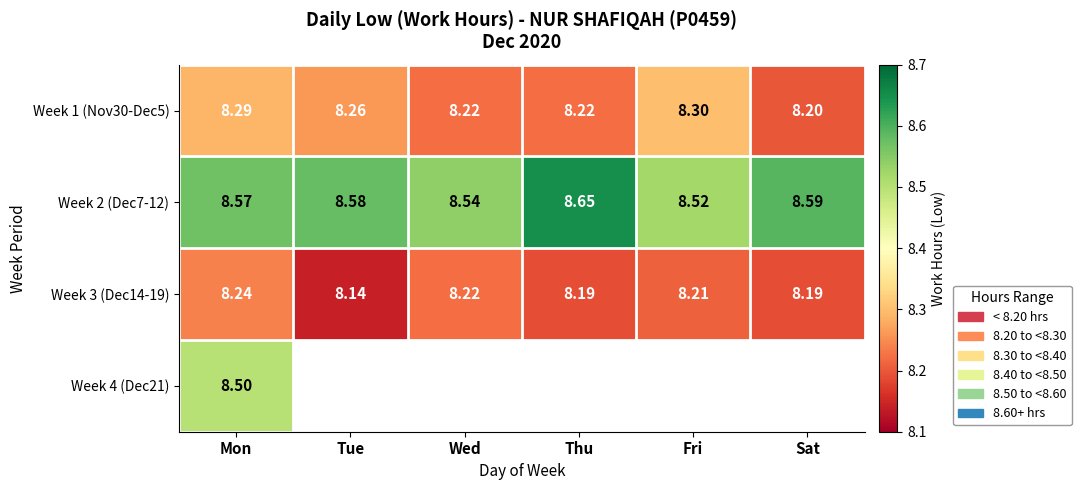

Which series has the largest total across all categories?

Week 2 (Dec7-12)